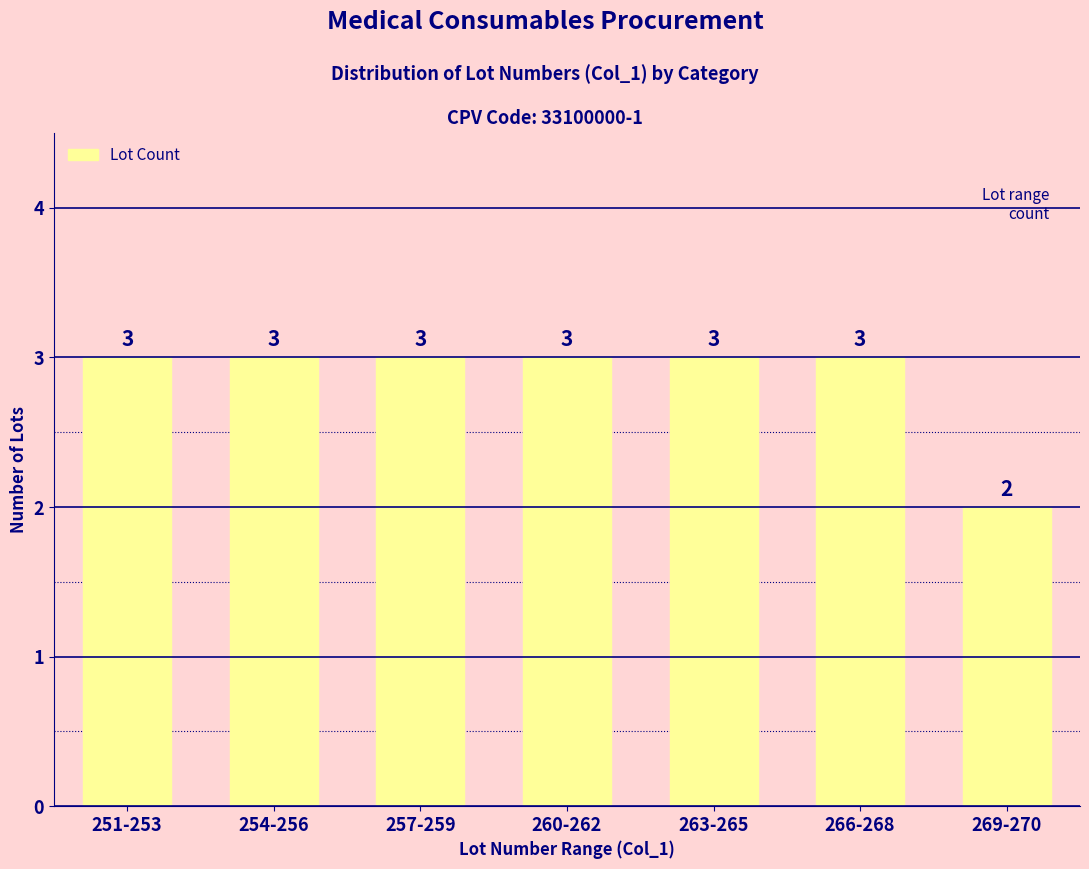

How many bars are there in total?

7